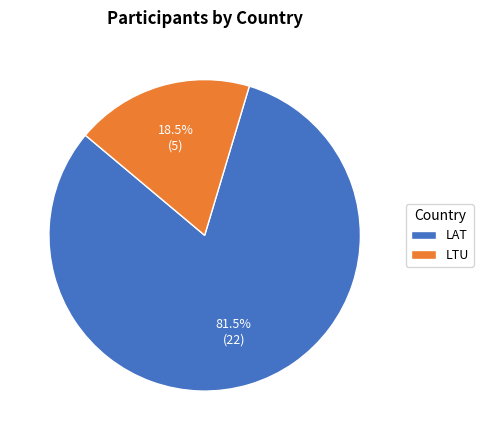

To the nearest percent, what is the combined percentage of LAT and LTU?

100%